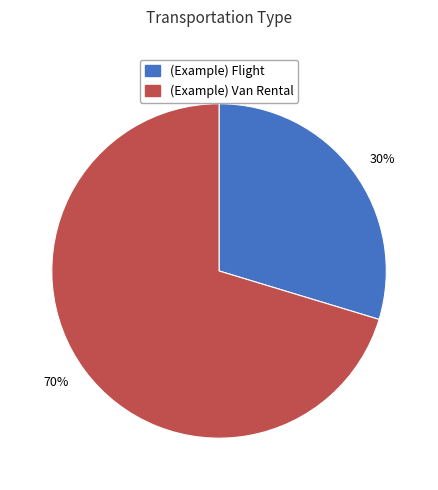

Count the number of slices in the pie.

2